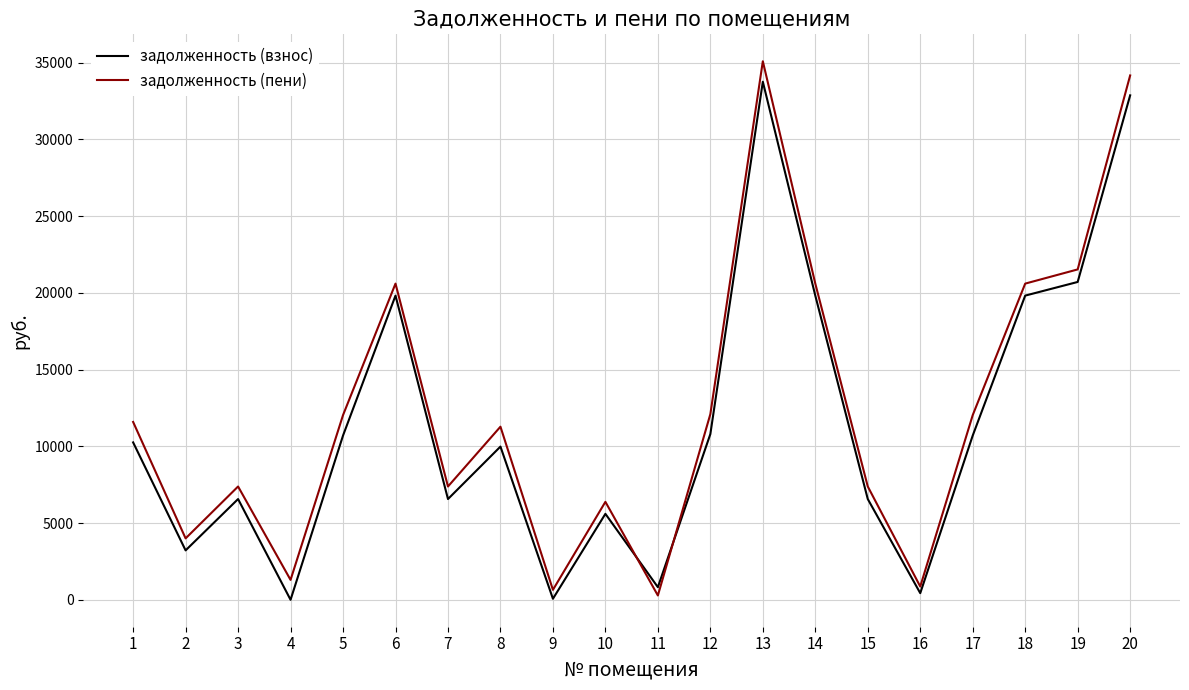

Where is the first local maximum for задолженность (взнос)?

3